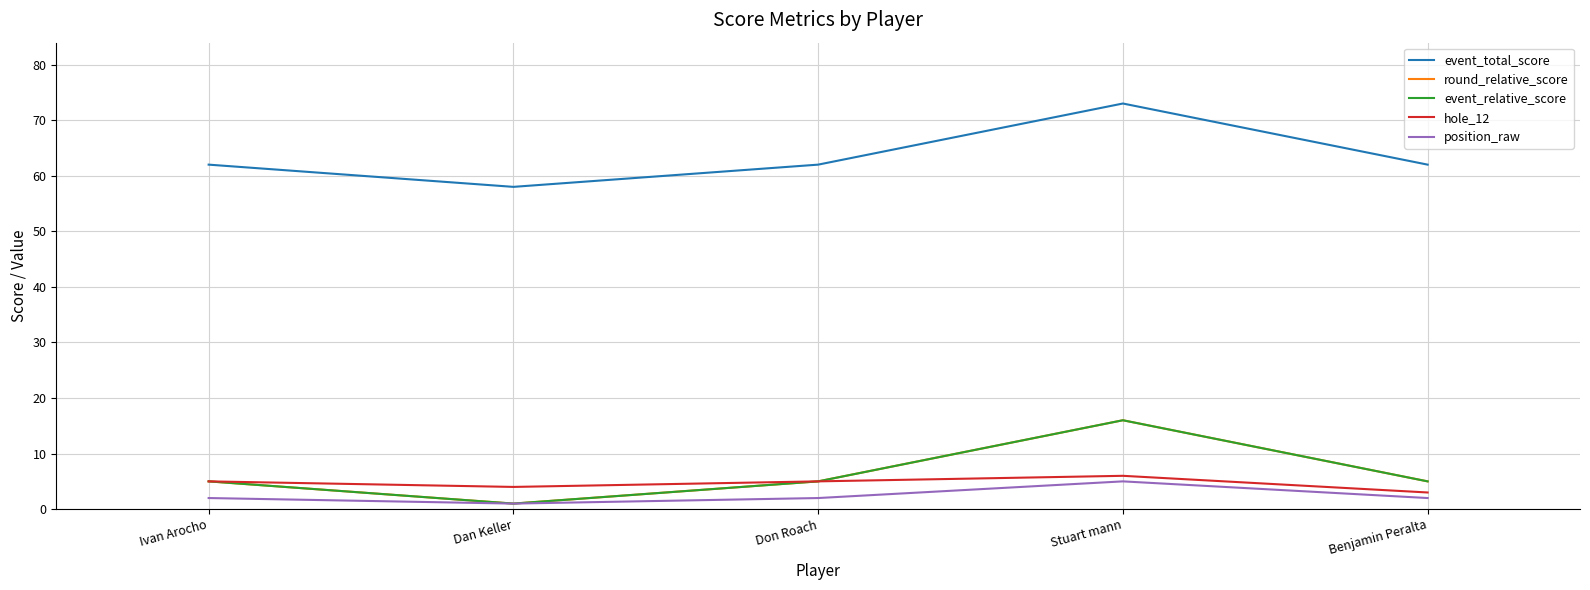

List the series in order of their peak value, lowest first.

position_raw, hole_12, round_relative_score, event_relative_score, event_total_score